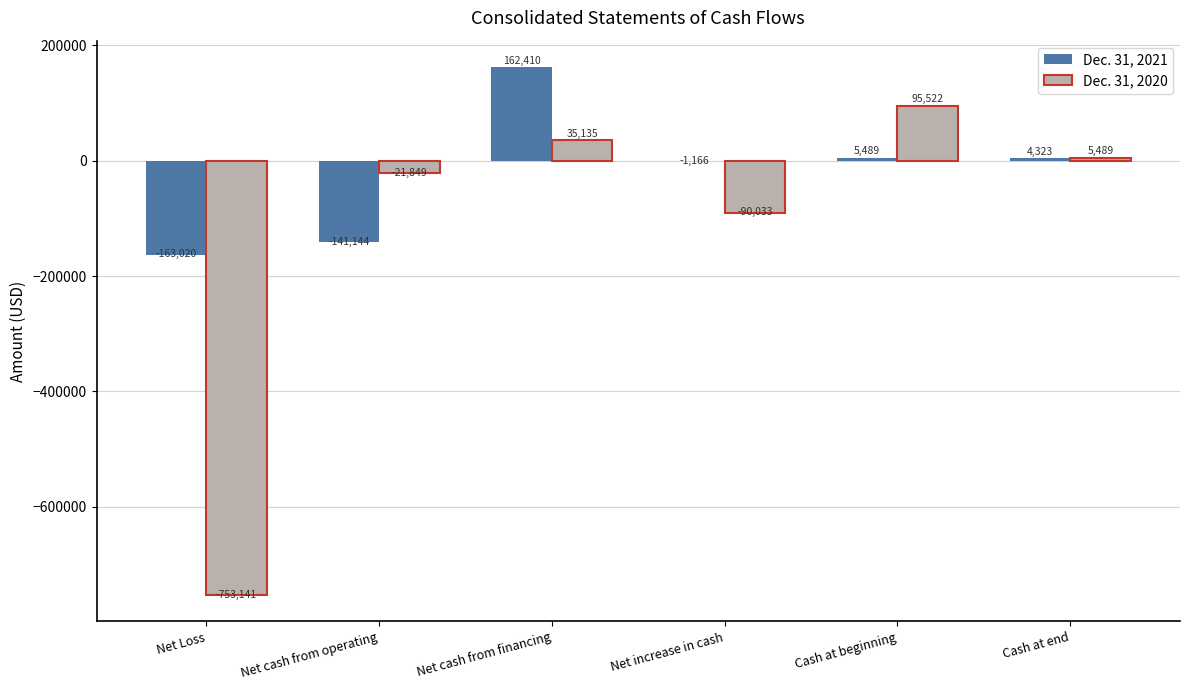

Between Net cash from financing and Cash at beginning, which series saw the biggest shift?

Dec. 31, 2021